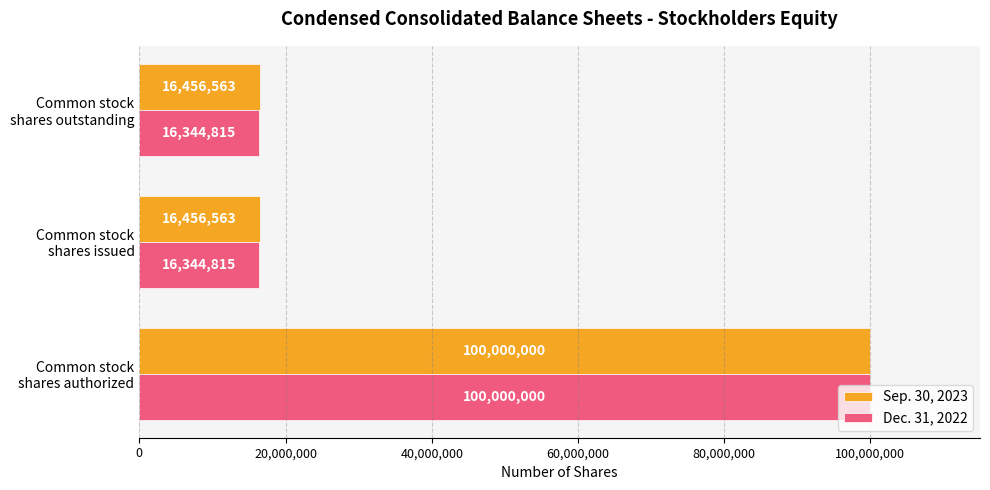

What is the sum of all Sep. 30, 2023 values?

132913126